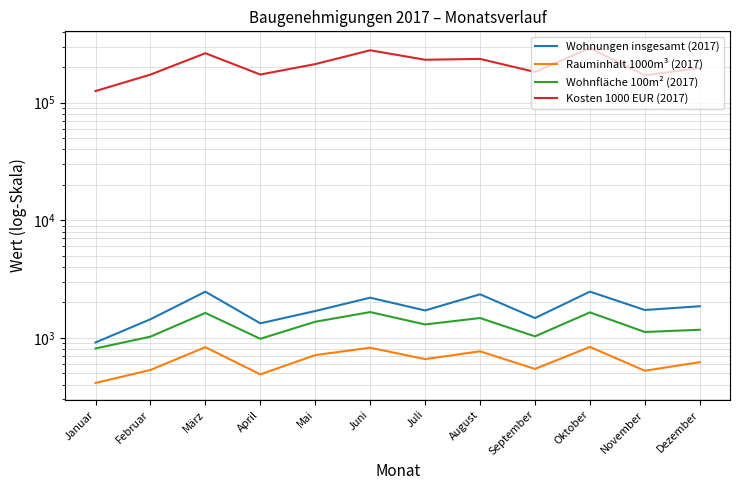

What is the difference between the second highest and second lowest values in the Rauminhalt 1000m³ (2017) series?

344